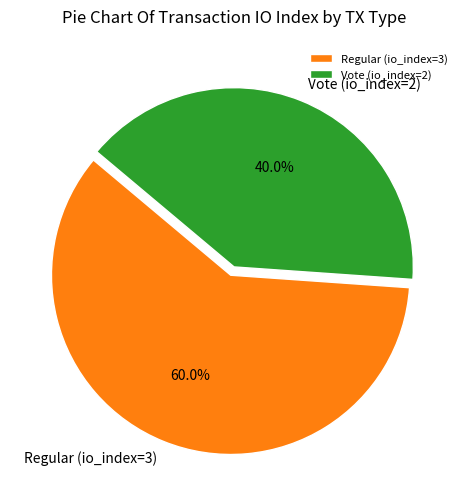

To the nearest percent, what is the difference between the Vote (io_index=2) and Regular (io_index=3) slice percentages?

20%